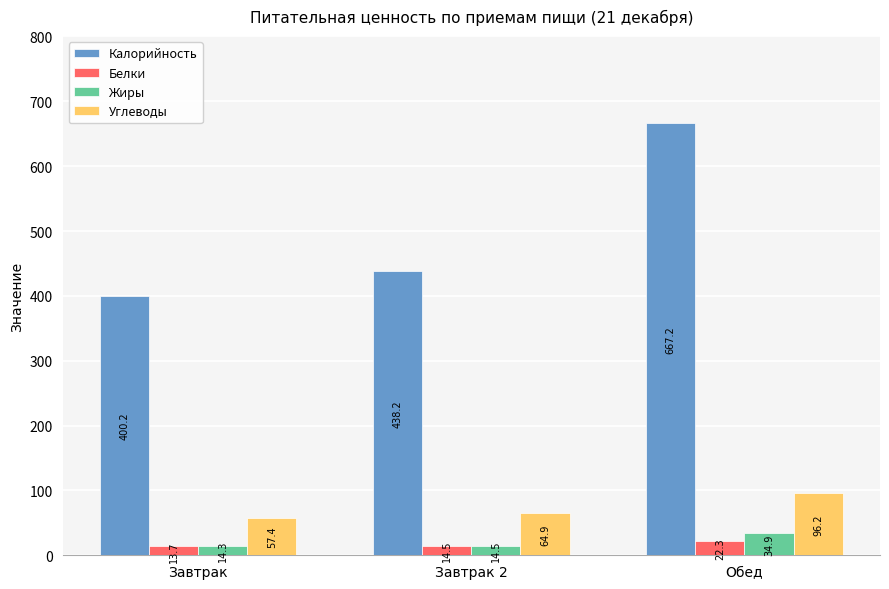

Reading right to left, transcribe all the data shown in this chart.

Калорийность: Обед=667.2	Завтрак 2=438.2	Завтрак=400.2
Белки: Обед=22.3	Завтрак 2=14.5	Завтрак=13.7
Жиры: Обед=34.9	Завтрак 2=14.5	Завтрак=14.3
Углеводы: Обед=96.2	Завтрак 2=64.9	Завтрак=57.4